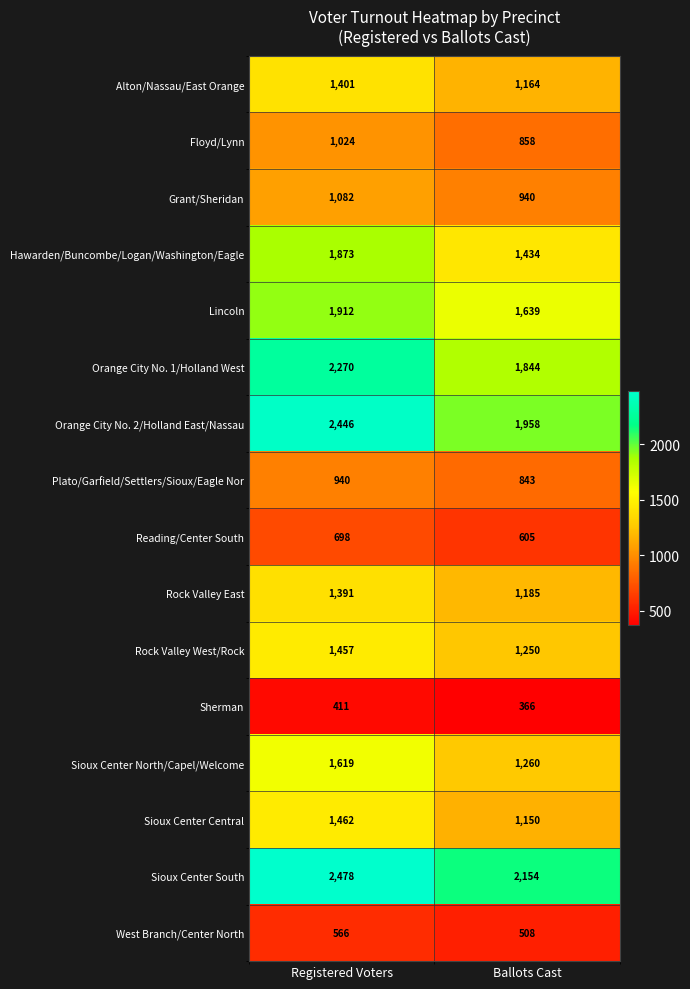

Read the Alton/Nassau/East Orange value at Registered Voters, to the nearest 10.

1400